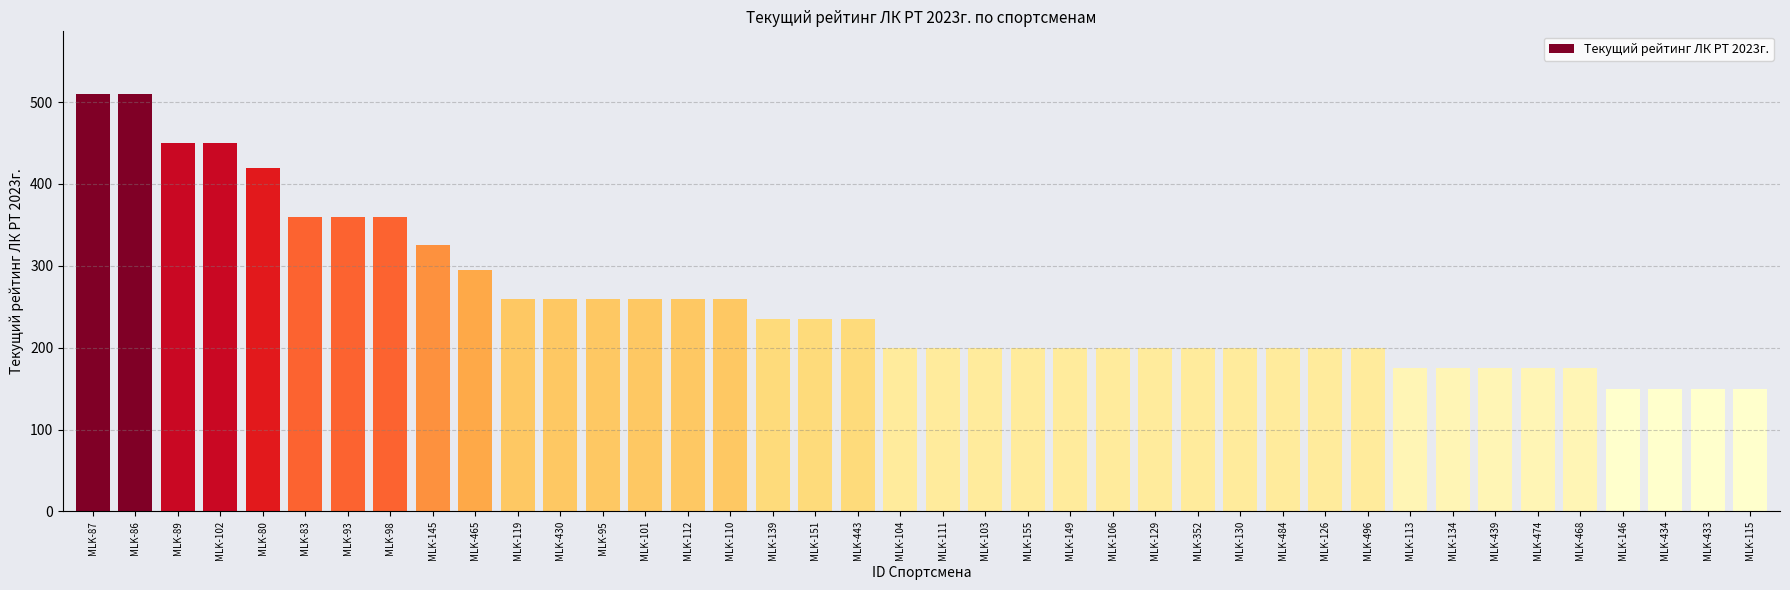

What is the label of the 11th bar from the left?

MLK-119